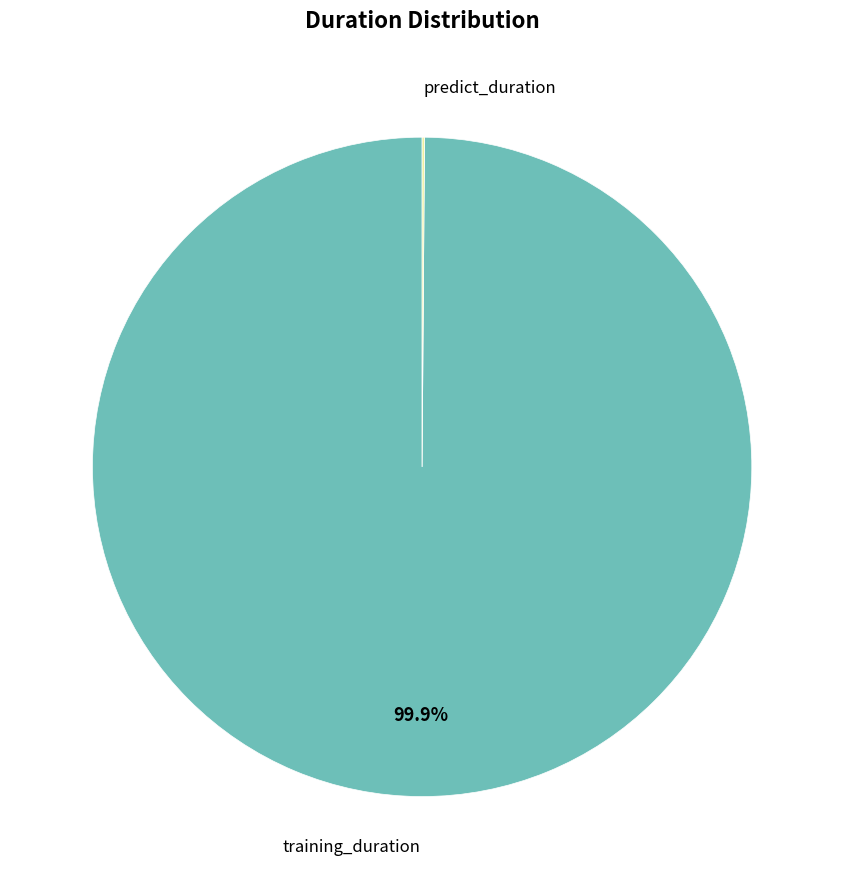

Does training_duration account for over 50% of the chart?

Yes